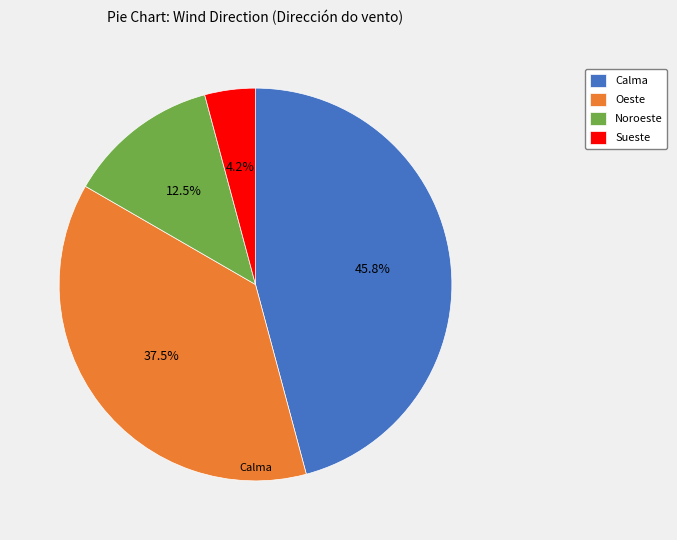

Between Oeste and Sueste, which is larger?

Oeste